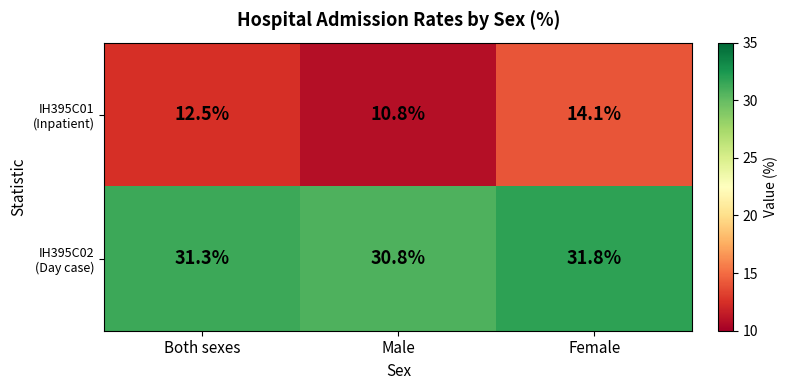

What is the maximum value shown in the chart?

31.8